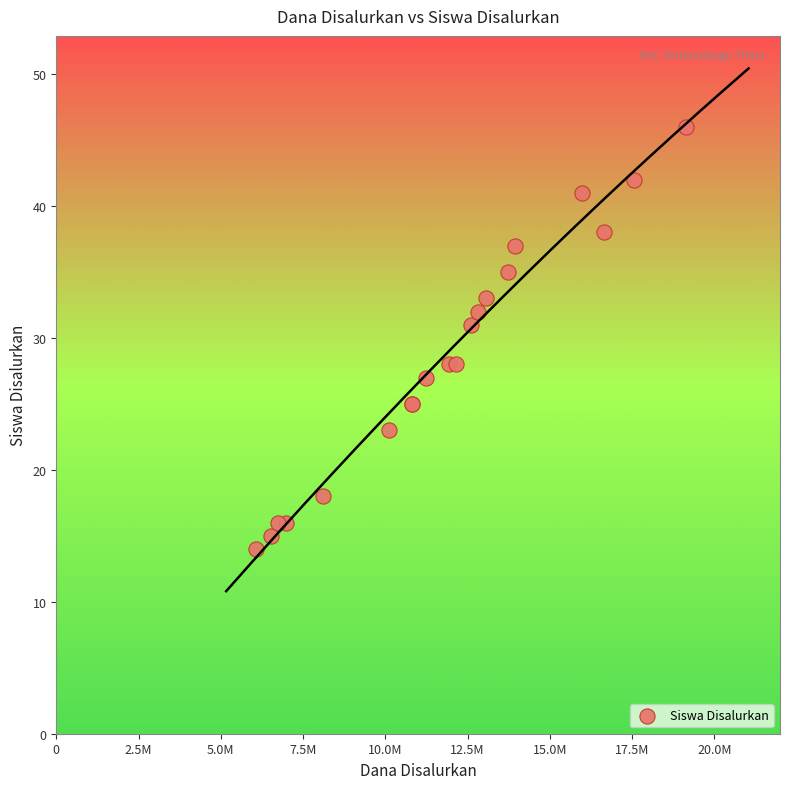

What Y value in the scatter plot is closest to 30?

31